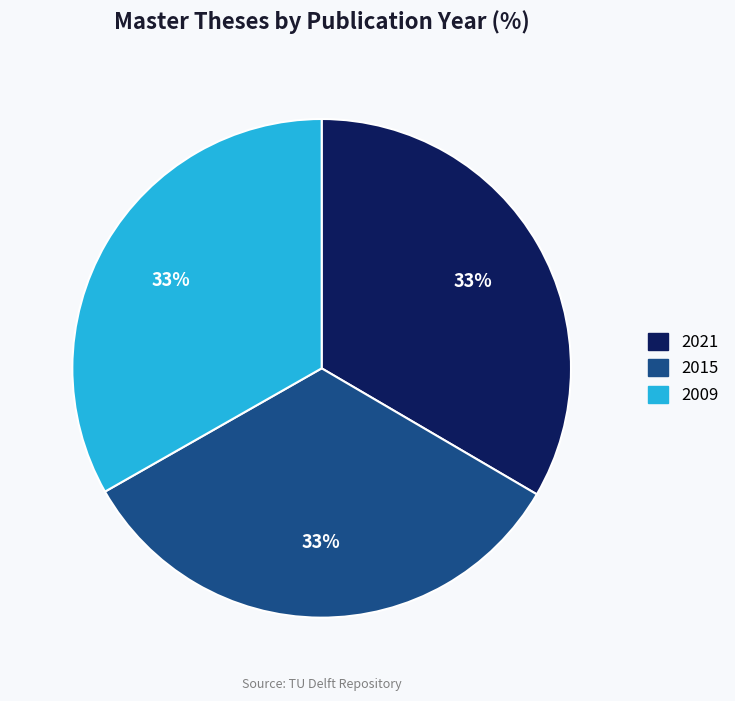

Approximately how many times larger is the value at 2009 compared to 2015?

1.0